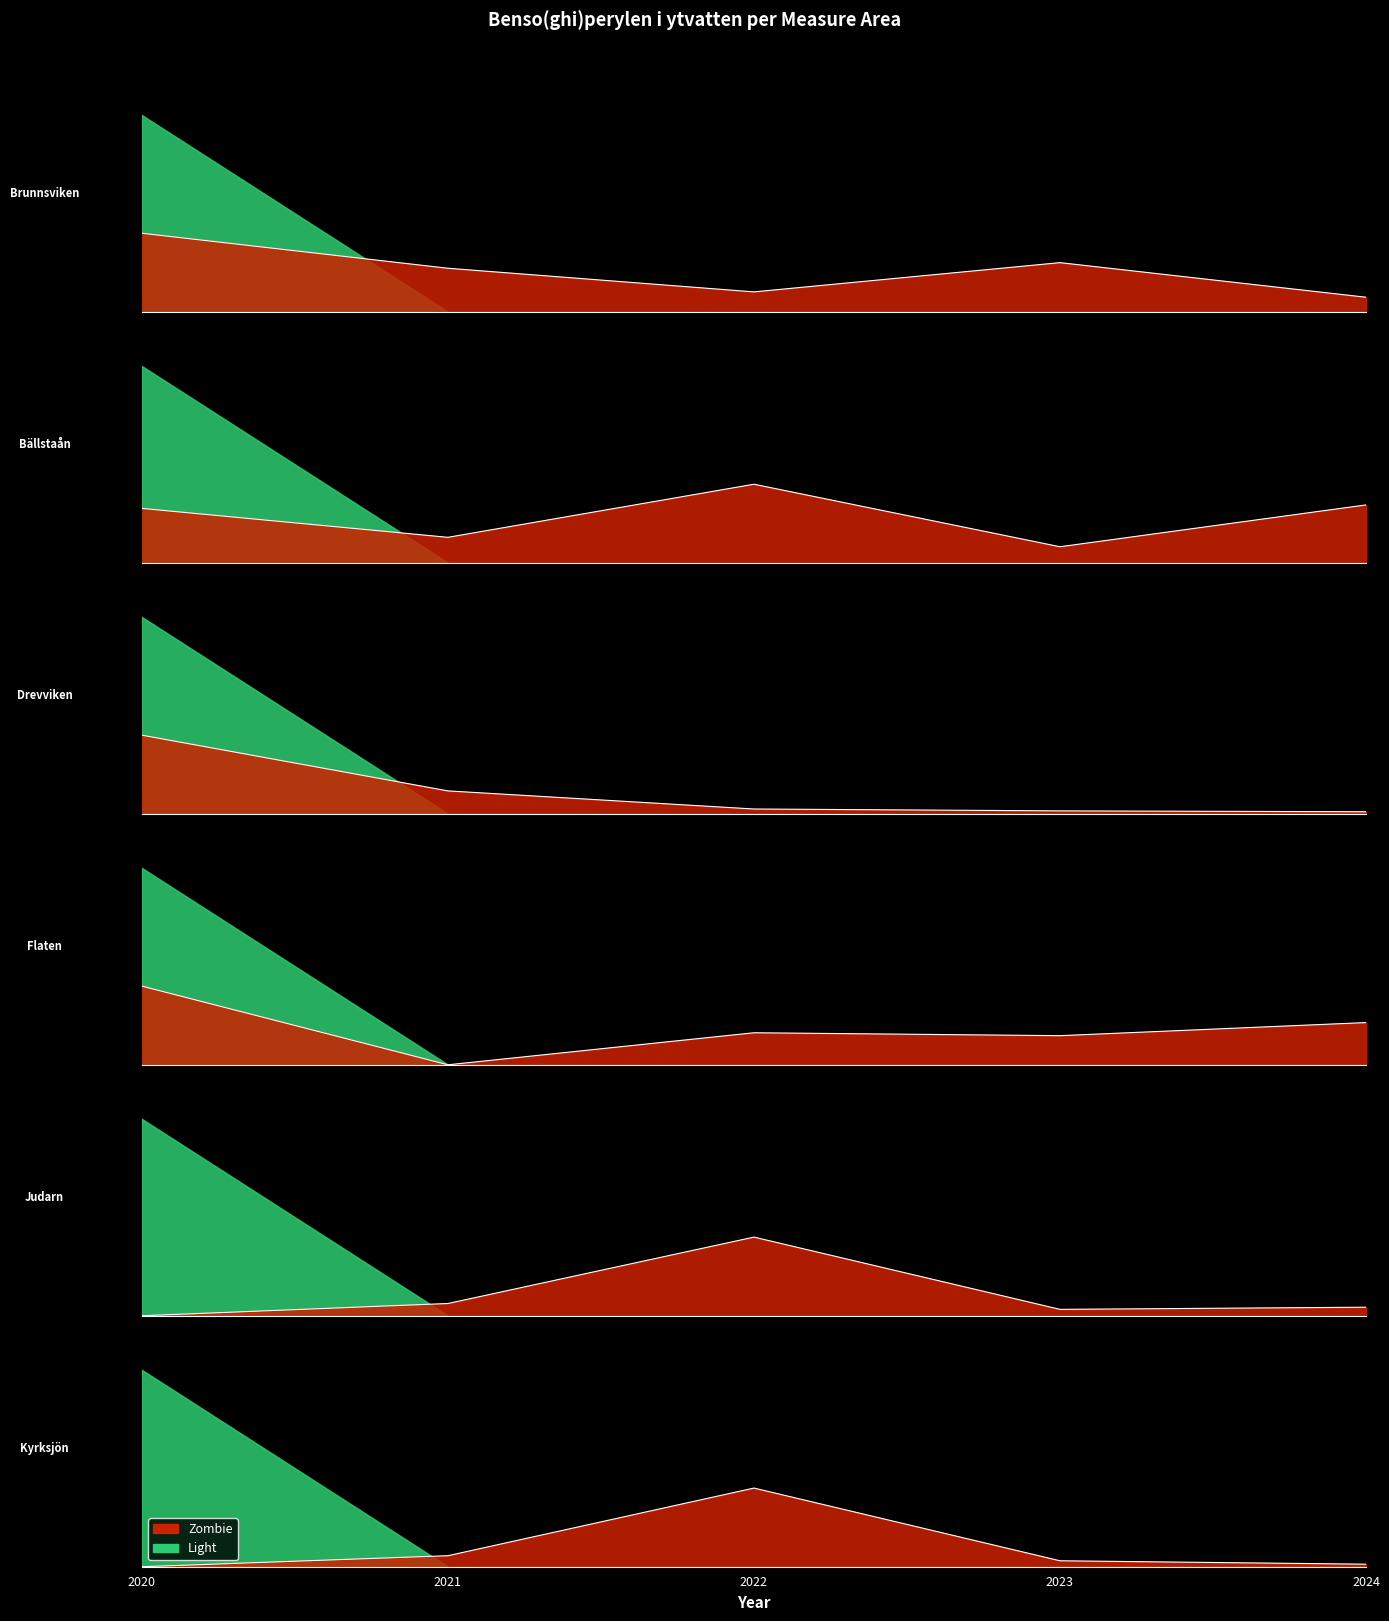

True or false: Bällstaån and Brunnsviken intersect in this chart.

False